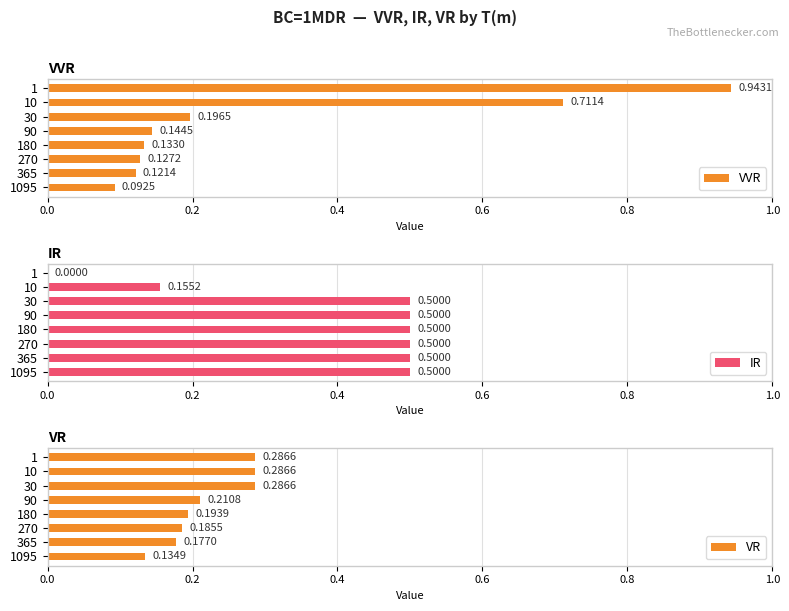

At which label is VVR closest to 0?

1095